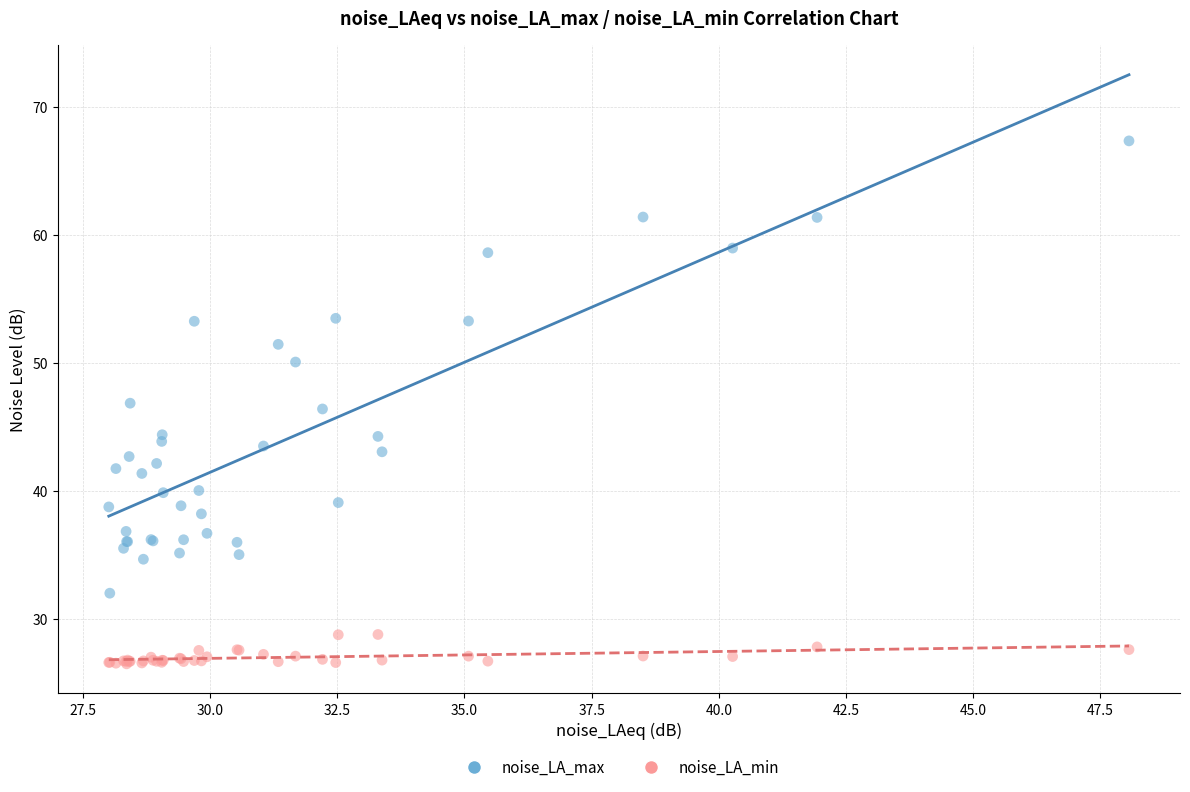

What is the X range (max minus min) for the scatter plot?

20.1